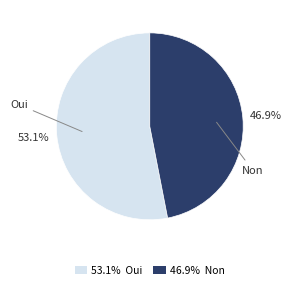

How many slices are in this pie chart?

2